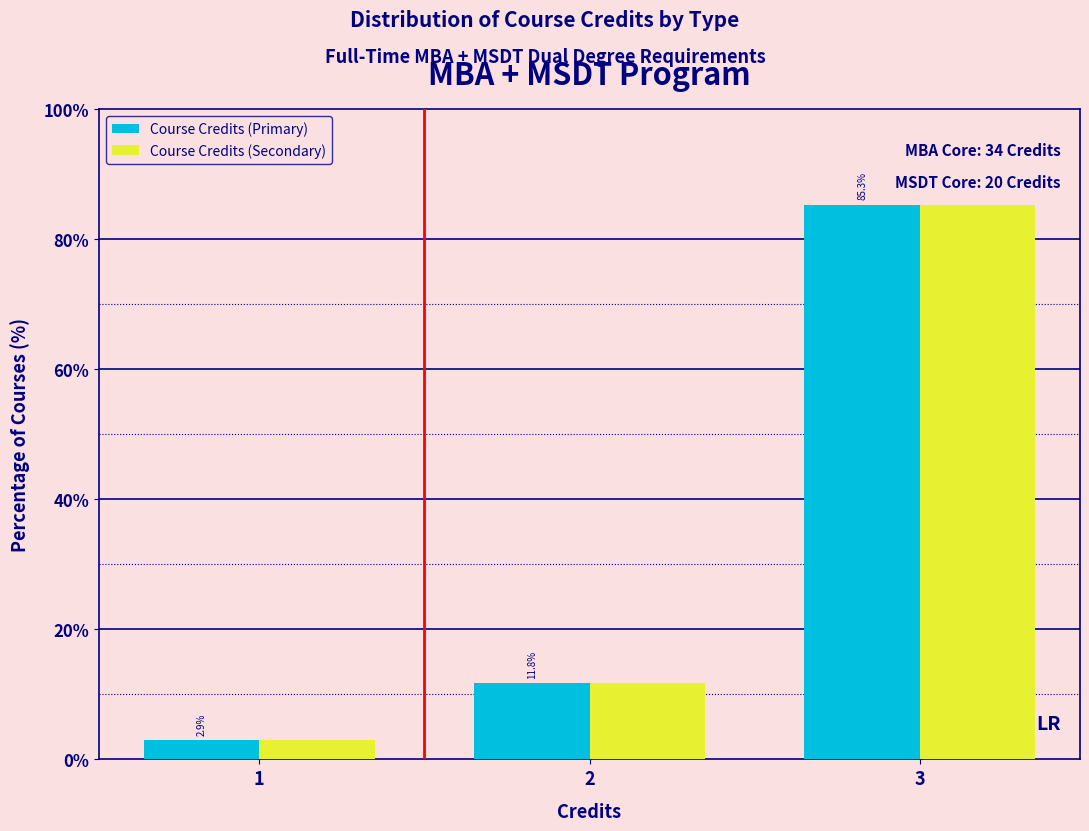

Reading right to left, list all the values displayed in this chart.

Course Credits (Primary): 3=85.3	2=11.8	1=2.9
Course Credits (Secondary): 3=85.3	2=11.8	1=2.9